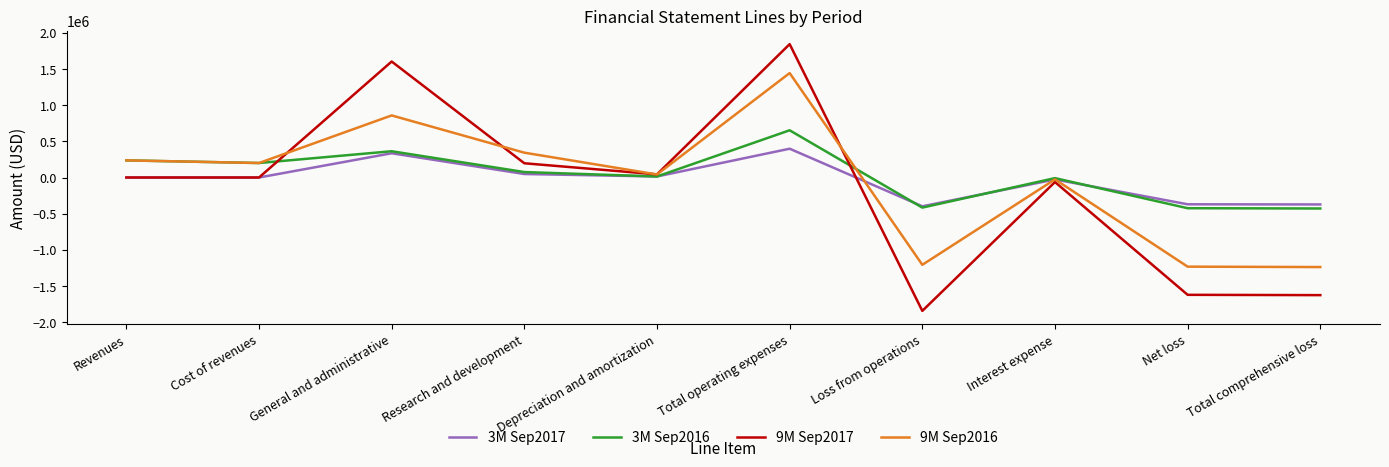

What is the difference between the second highest and minimum values in the 9M Sep2017 series?

3448040